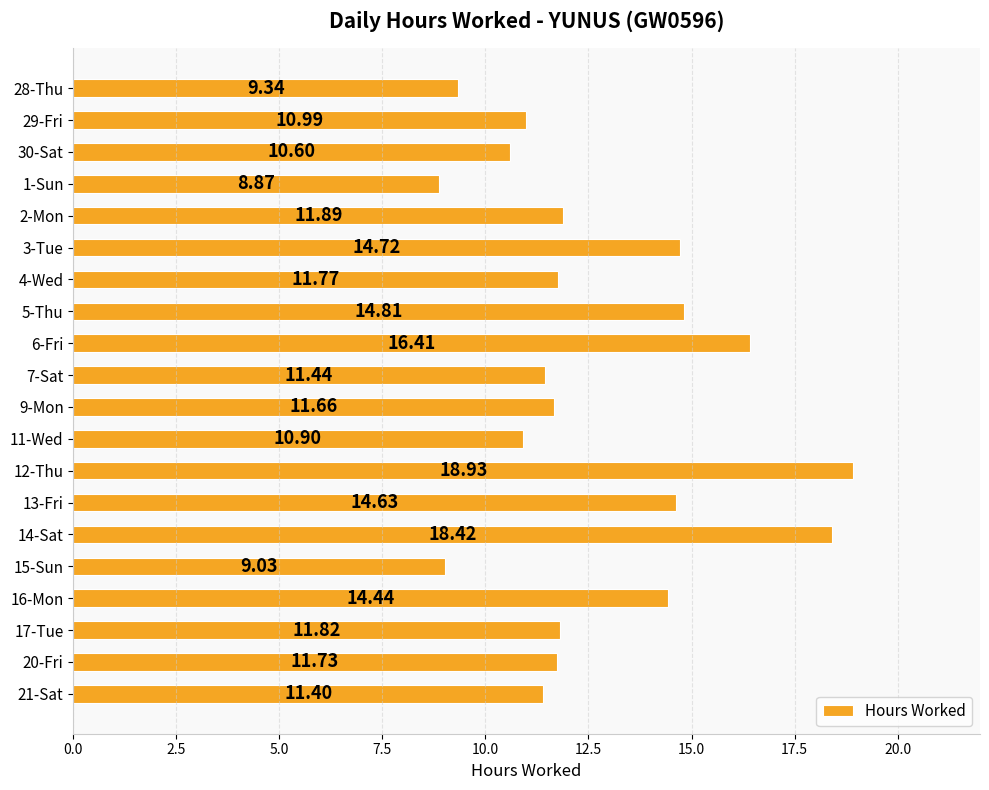

What is the change in value from 28-Thu to 14-Sat?

+9.1